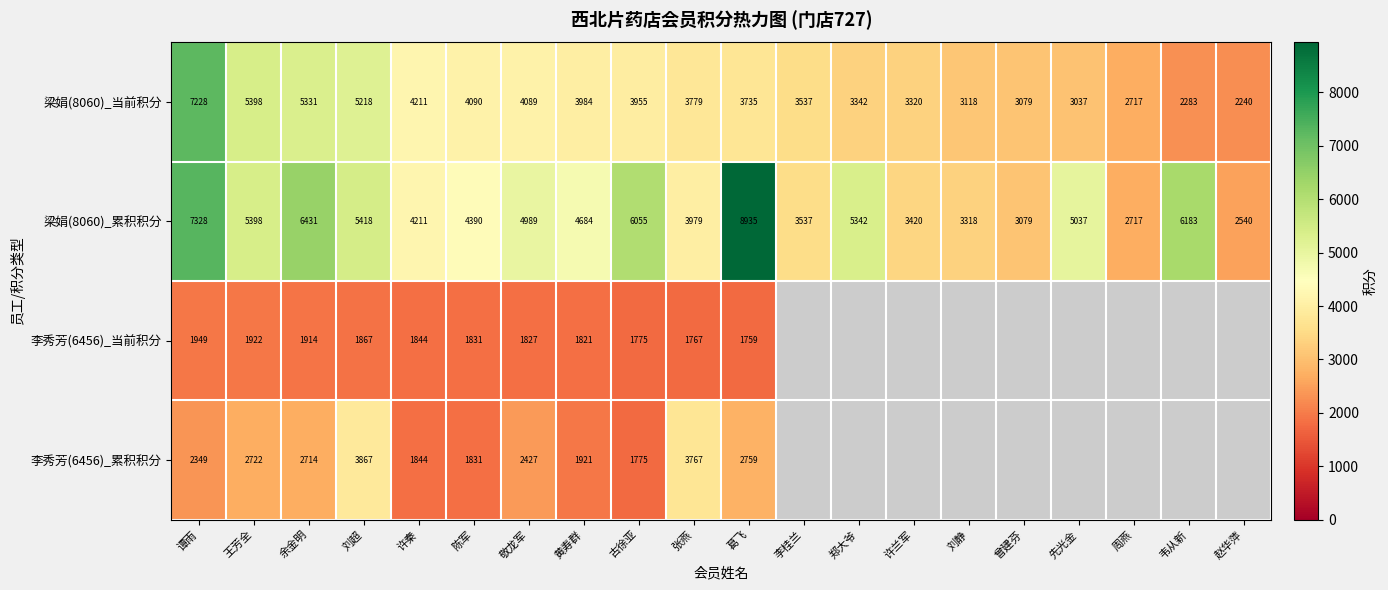

Is the value of 李秀芳(6456)_累积积分 at 张燕 greater than the value of 梁娟(8060)_当前积分 at 刘超?

No